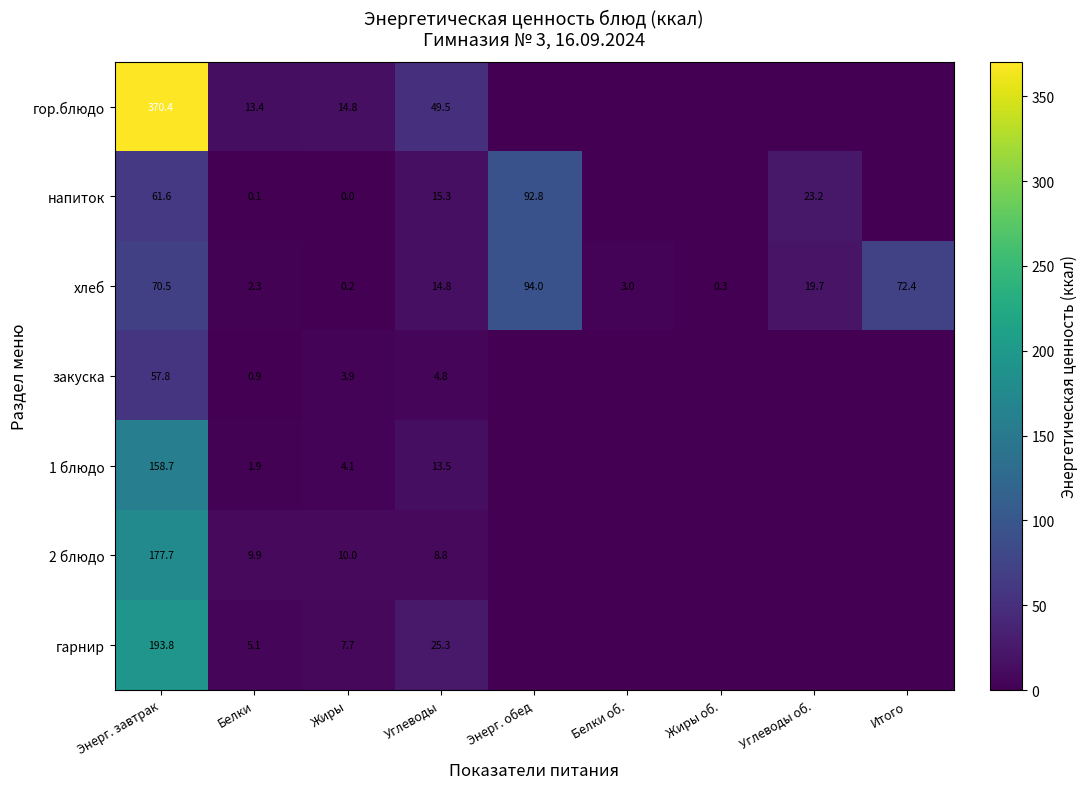

Is the value of гарнир at Жиры greater than the value of гор.блюдо at Жиры?

No